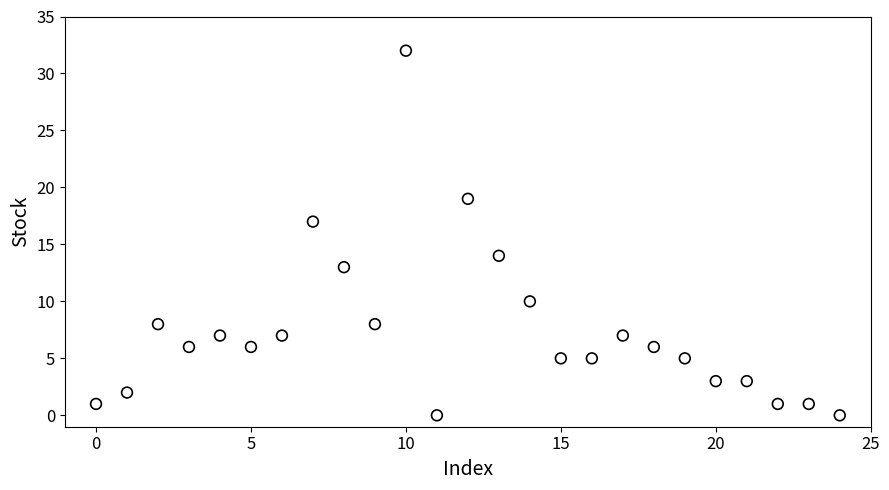

What is the range of Y values (max minus min)?

32